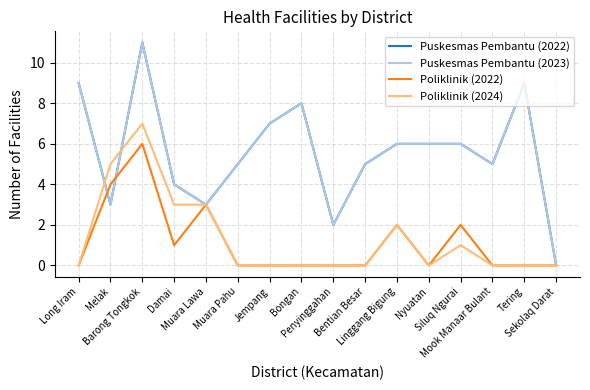

Between Barong Tongkok and Siluq Ngurai, which is larger?

Barong Tongkok